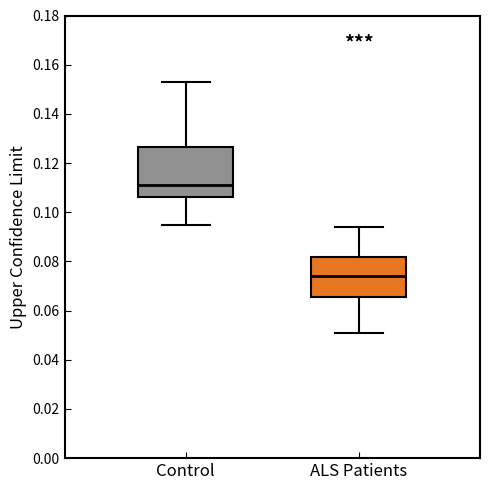

Reading left to right, transcribe this box plot: for each box, give where its median line is, the range the box spans, and where its two whiskers end, as read against the y-axis. The values are not printed on the chart, so give them approximately, as read against the axis.

Control: median 0.110, box 0.106 to 0.126, whiskers 0.094 to 0.154
ALS Patients: median 0.074, box 0.066 to 0.082, whiskers 0.050 to 0.094